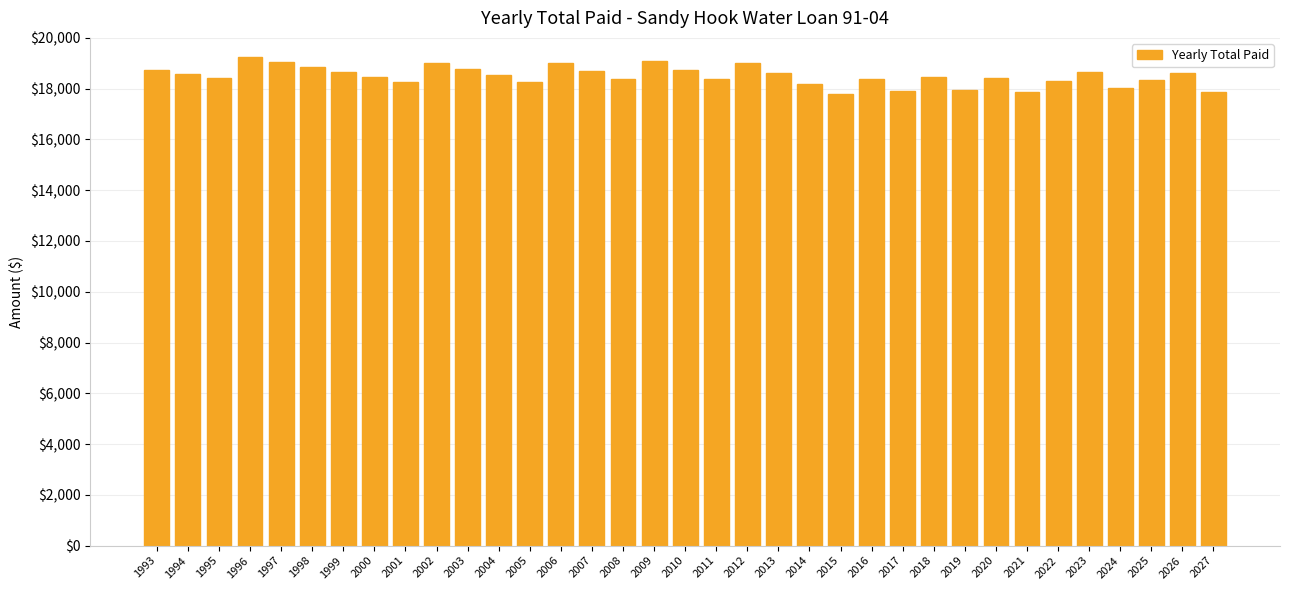

What is the value of the 1st bar from the left?

18725